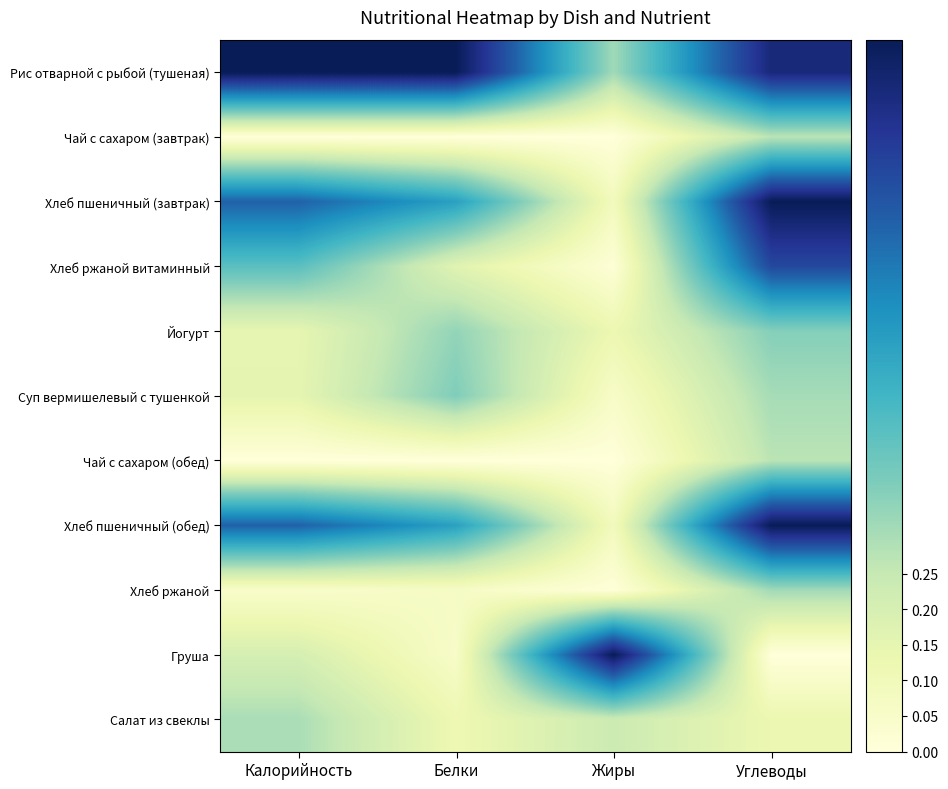

What is the difference between the highest and lowest values at Жиры?

1.0